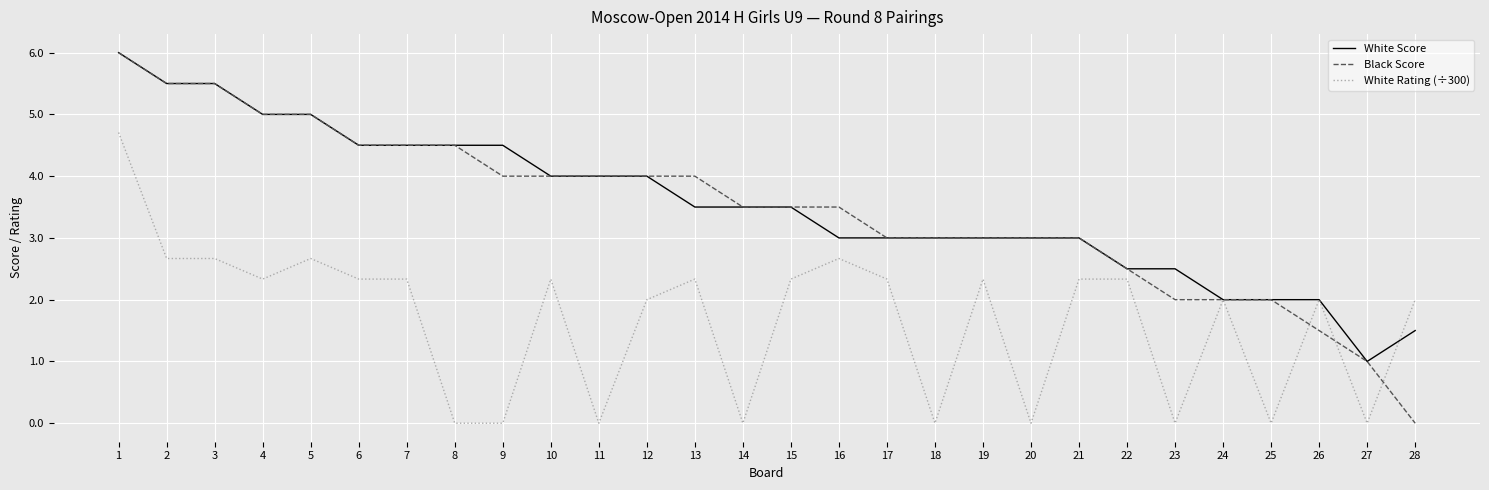

Is the value of White Rating (÷300) at 26 greater than the value of Black Score at 18?

No